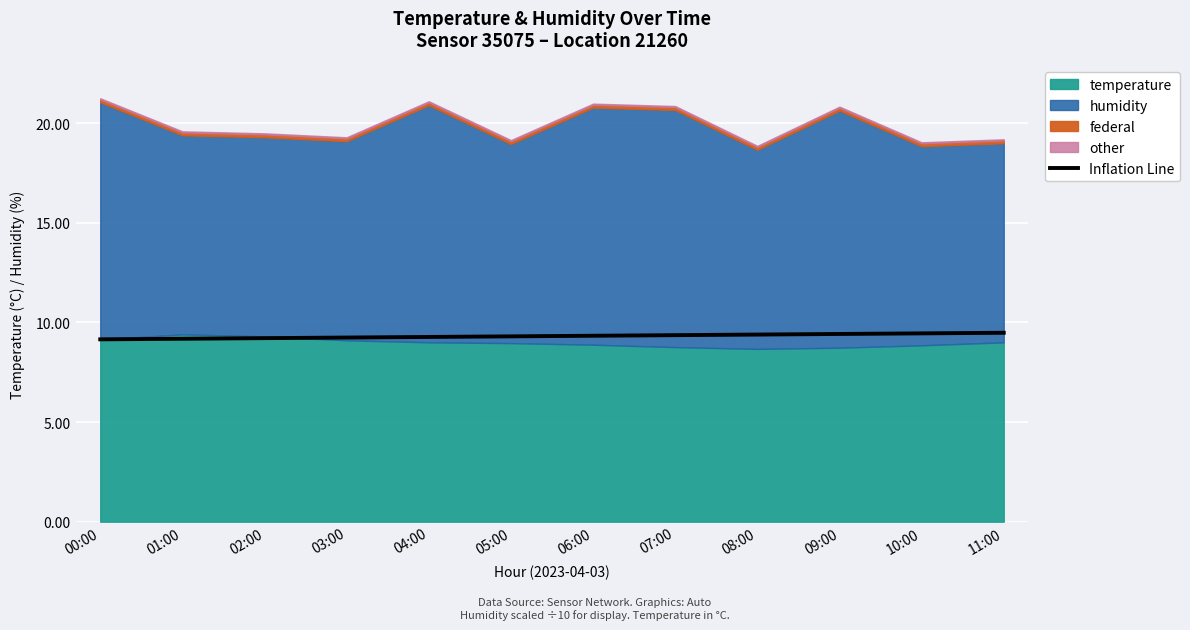

What is the average value?

9.3